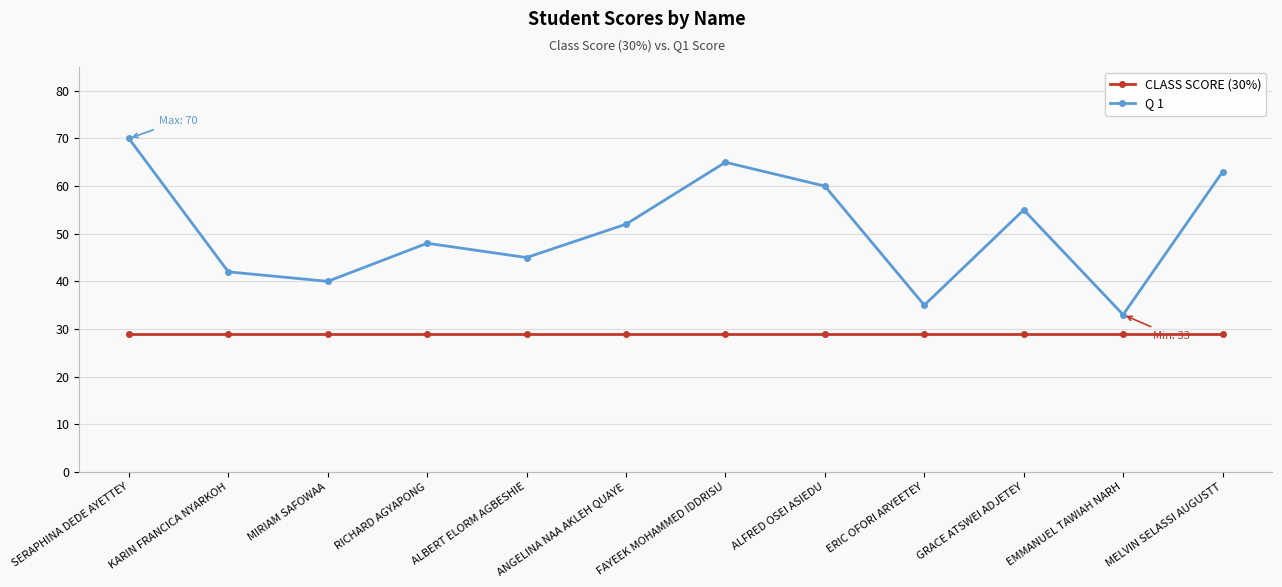

Reading left to right, list all the values displayed in this chart.

CLASS SCORE (30%): SERAPHINA DEDE AYETTEY=29	KARIN FRANCICA NYARKOH=29	MIRIAM SAFOWAA=29	RICHARD AGYAPONG=29	ALBERT ELORM AGBESHIE=29	ANGELINA NAA AKLEH QUAYE=29	FAYEEK MOHAMMED IDDRISU=29	ALFRED OSEI ASIEDU=29	ERIC OFORI ARYEETEY=29	GRACE ATSWEI ADJETEY=29	EMMANUEL TAWIAH NARH=29	MELVIN SELASSI AUGUSTT=29
Q 1: SERAPHINA DEDE AYETTEY=70	KARIN FRANCICA NYARKOH=42	MIRIAM SAFOWAA=40	RICHARD AGYAPONG=48	ALBERT ELORM AGBESHIE=45	ANGELINA NAA AKLEH QUAYE=52	FAYEEK MOHAMMED IDDRISU=65	ALFRED OSEI ASIEDU=60	ERIC OFORI ARYEETEY=35	GRACE ATSWEI ADJETEY=55	EMMANUEL TAWIAH NARH=33	MELVIN SELASSI AUGUSTT=63